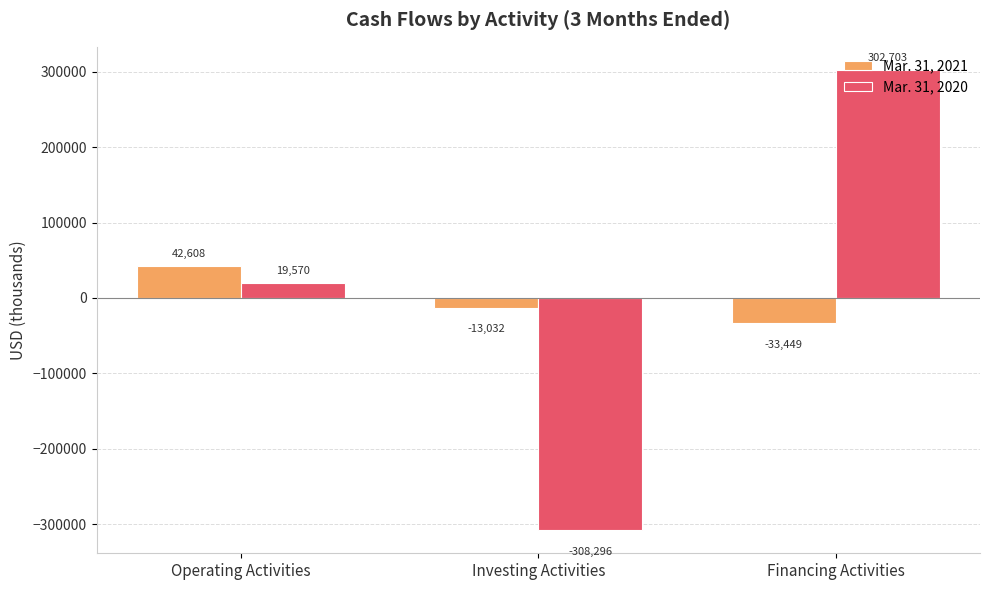

What is the label of the 1st bar from the left?

Operating Activities